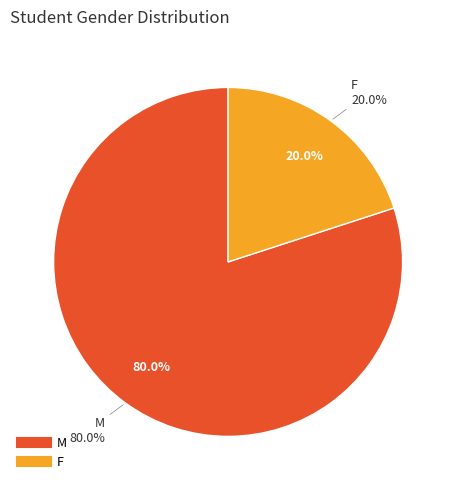

To the nearest percent, what is the combined percentage of M and F?

100%